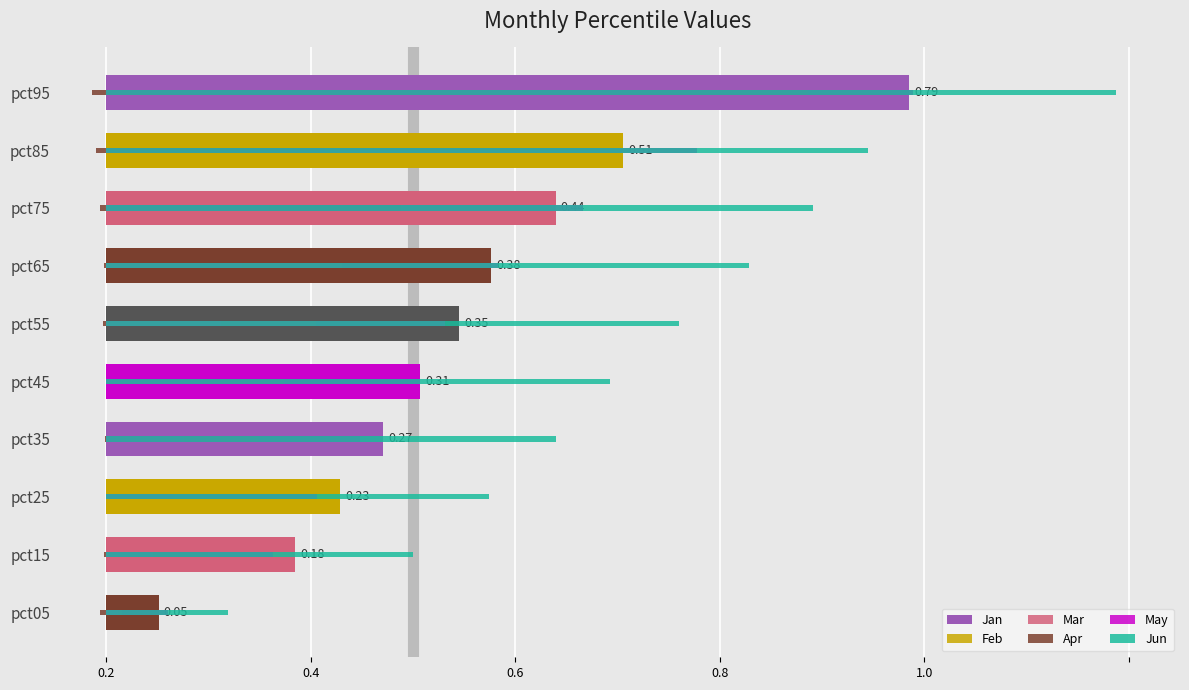

Which series has the largest range (max minus min)?

Jun